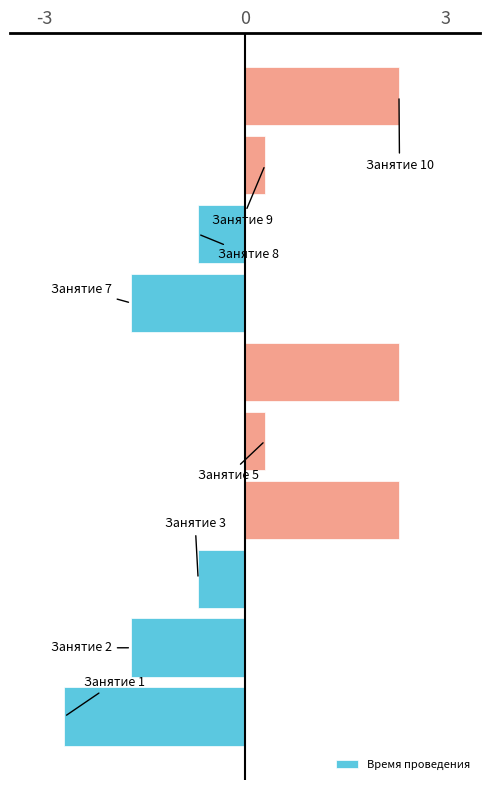

What is the difference between the maximum and minimum values?

5.0